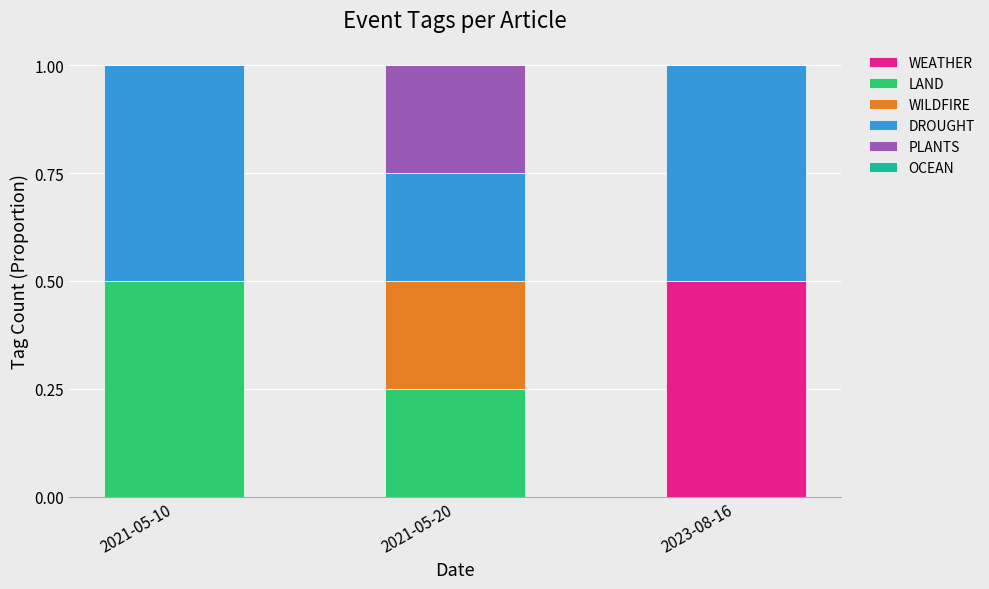

Which category has the highest value in the WEATHER series?

2023-08-16